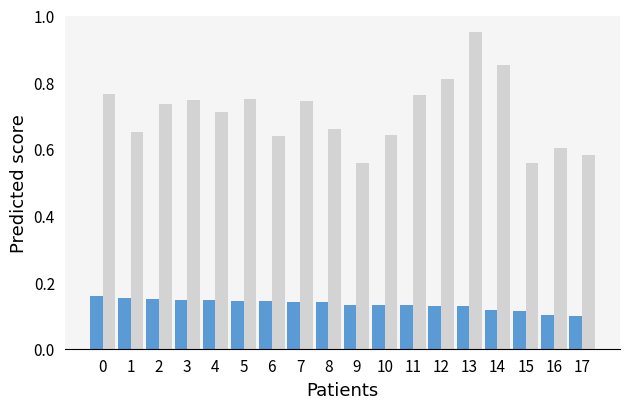

At which category is the sum across all series the highest?

13